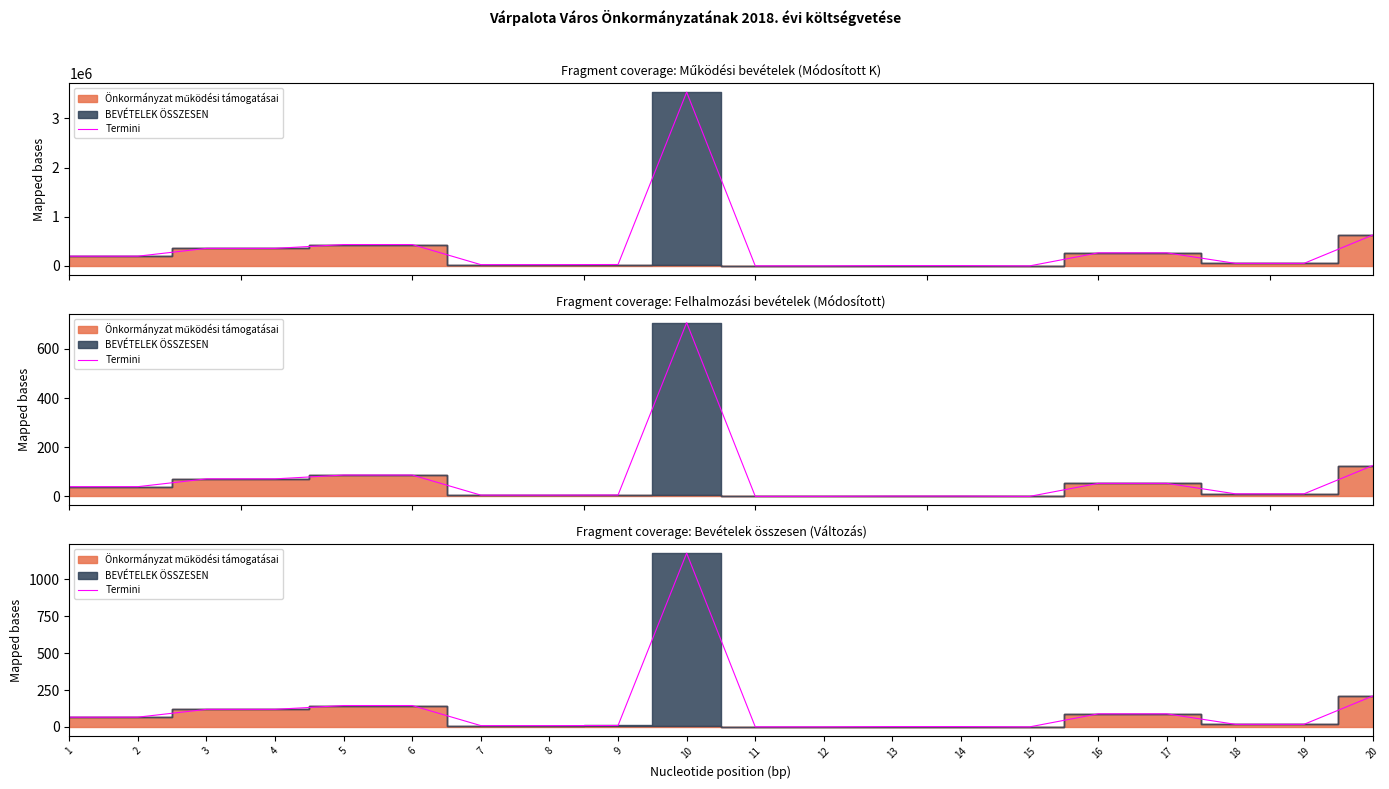

List the labels in order of value, smallest first.

15, 11, 12, 13, 14, 7, 8, 9, 18, 19, 1, 2, 16, 17, 3, 4, 5, 6, 20, 10